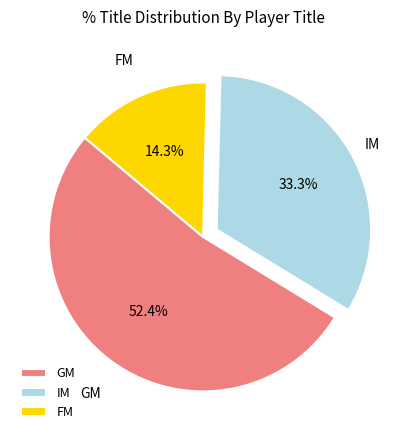

Between IM and GM, which is larger?

GM